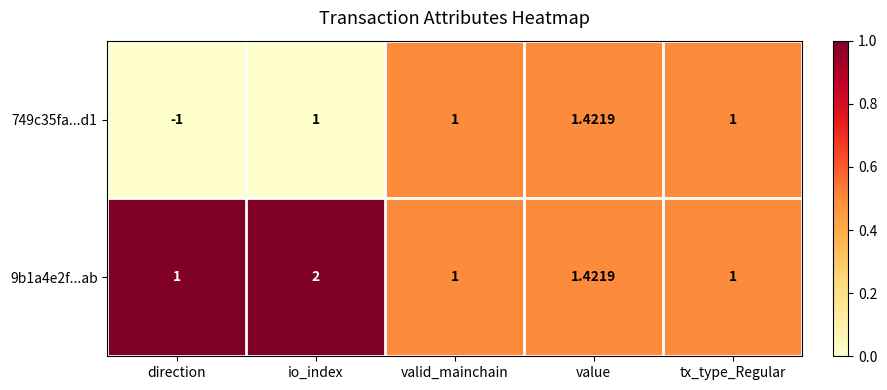

Rank the series by their average value, from highest to lowest.

9b1a4e2f...ab, 749c35fa...d1